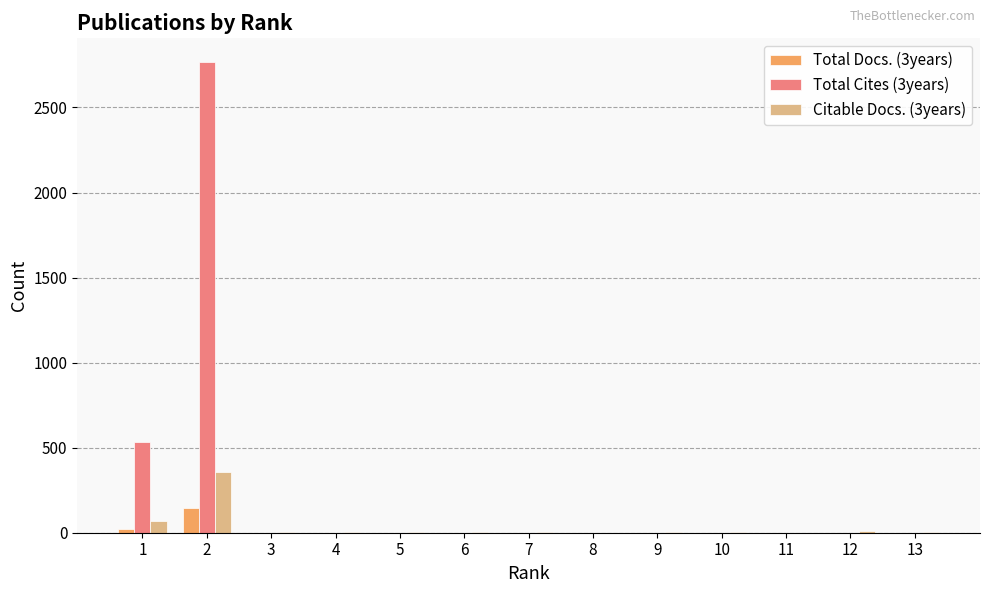

Is the value of Total Cites (3years) at 1 greater than the value of Total Docs. (3years) at 2?

Yes